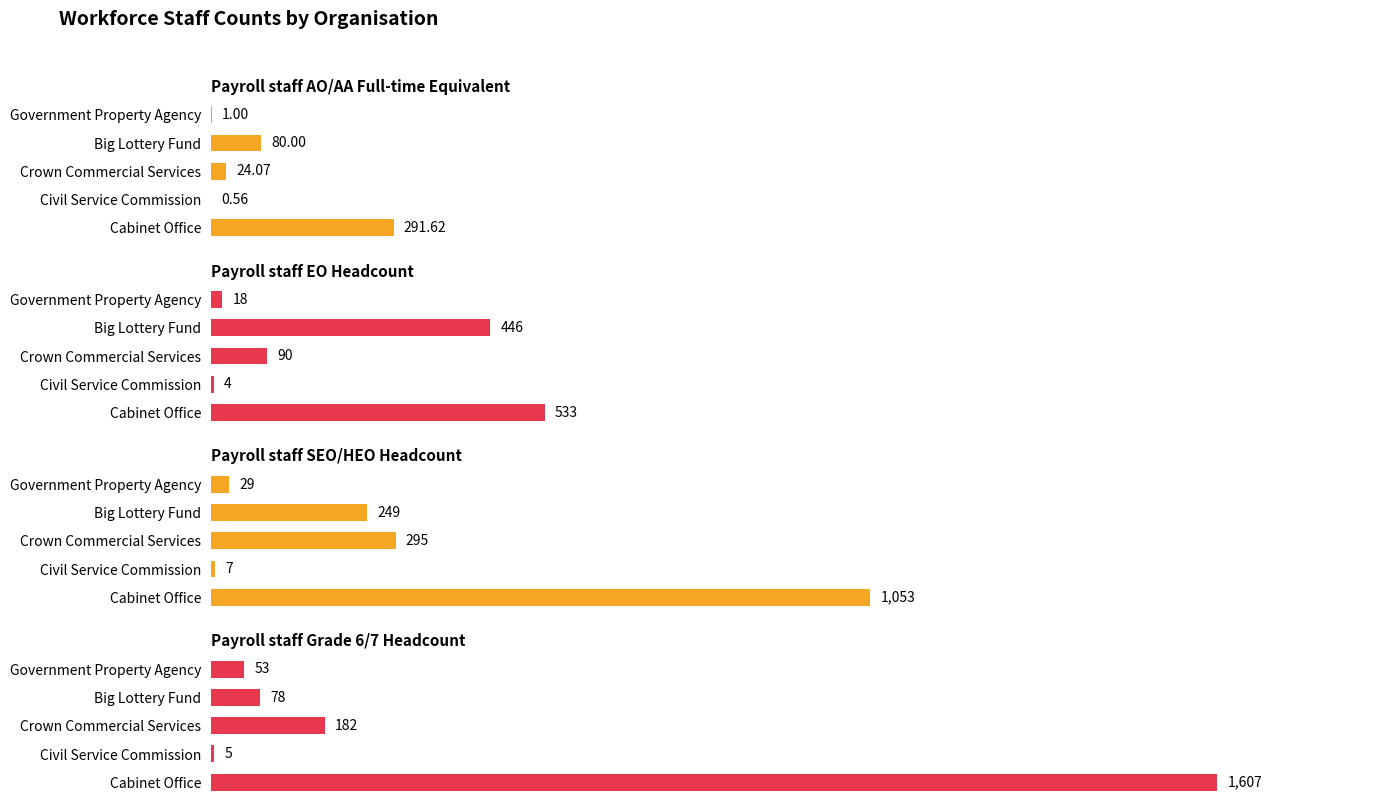

What is the average value of the Payroll staff EO Headcount series?

218.2